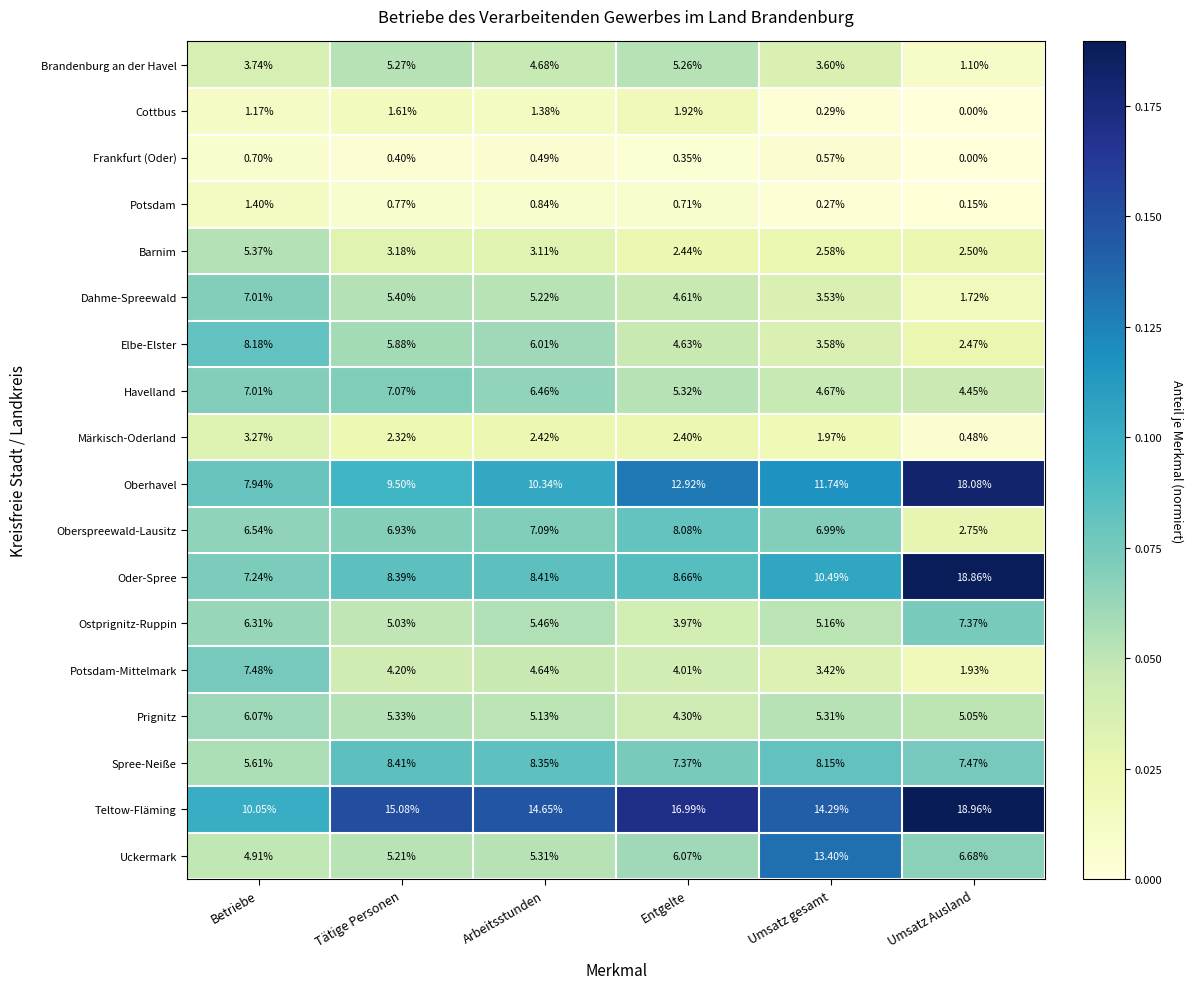

At which label does Märkisch-Oderland first exceed 2?

Betriebe